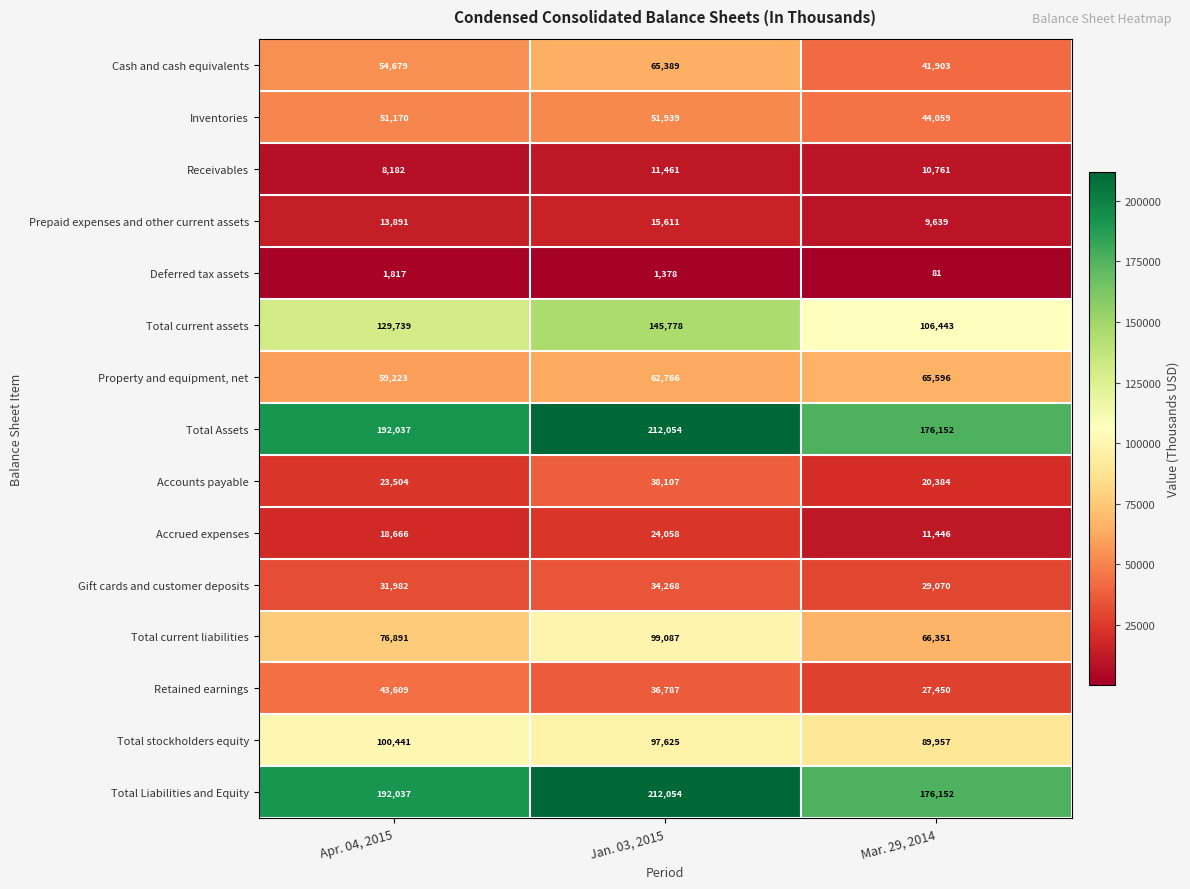

What is the total value across all series at Mar. 29, 2014?

875444